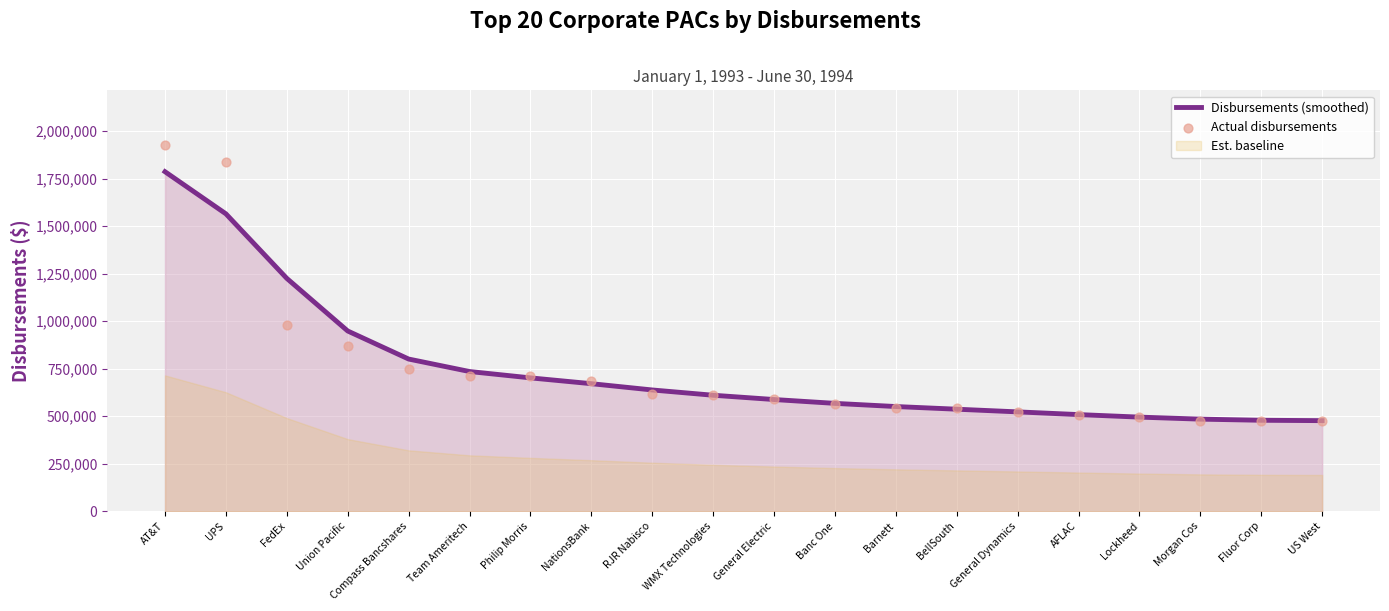

Which series has the largest total across all categories?

Actual disbursements